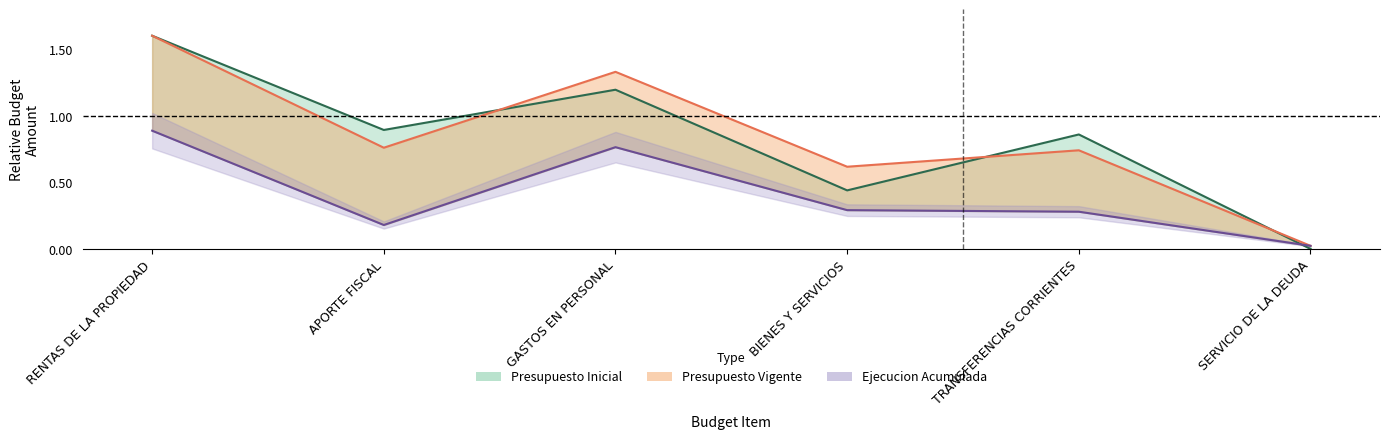

How many positive values does the Presupuesto Inicial series have?

5